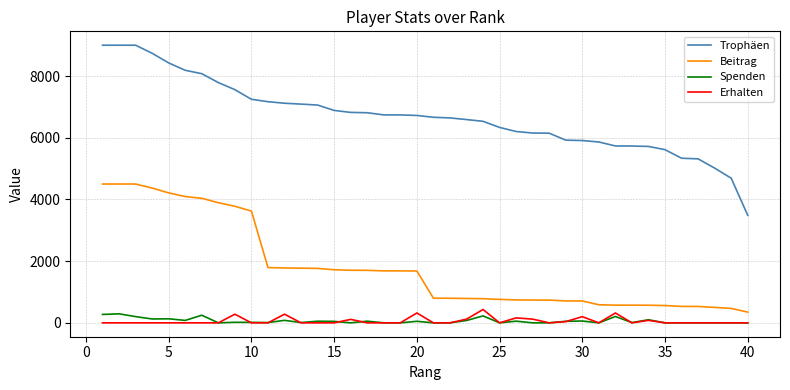

True or false: Erhalten and Trophäen intersect in this chart.

False